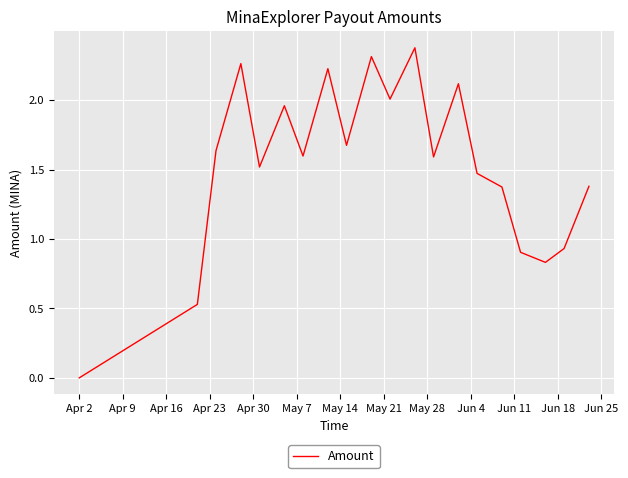

What is the greatest value displayed?

2.4